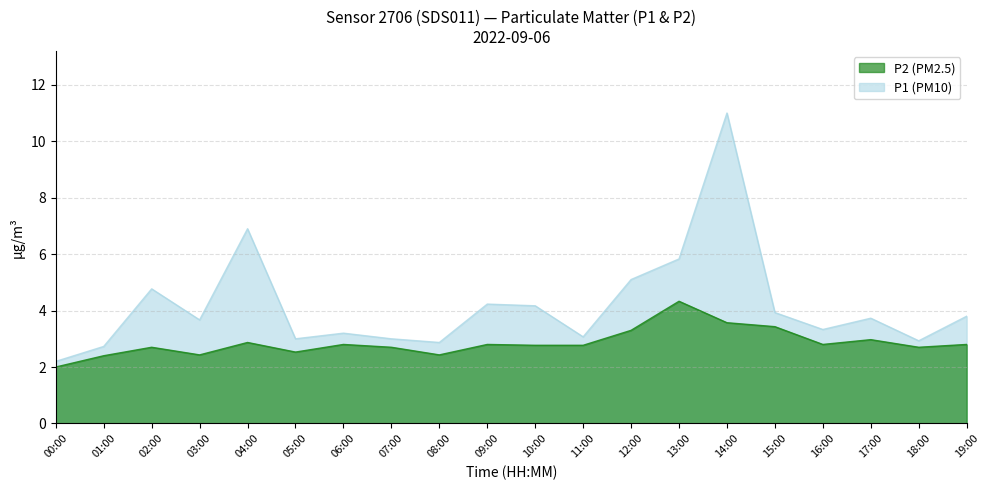

How many interior local valleys does the P2 series have?

5